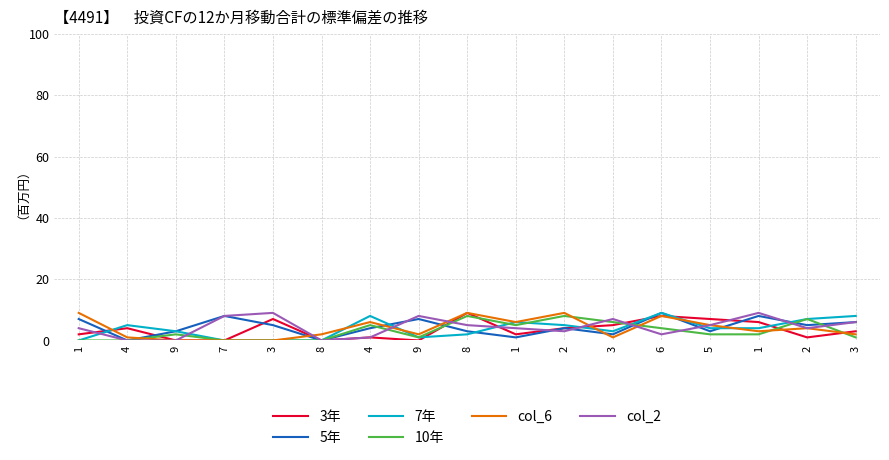

Where does the col_6 series first go above 3?

1